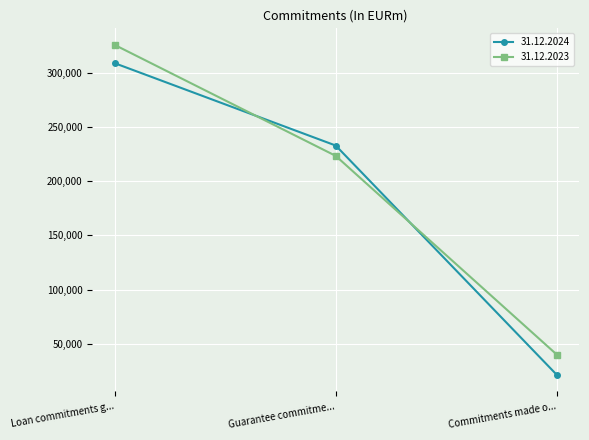

Does the chart display data point markers on the line(s)?

Yes